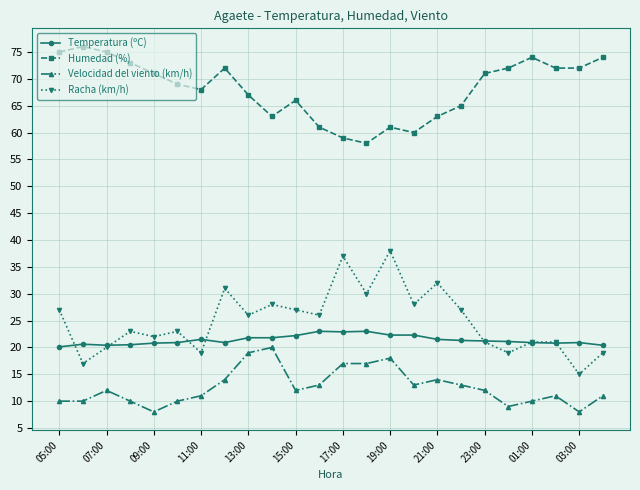

At how many categories does at least one series exceed 19?

24